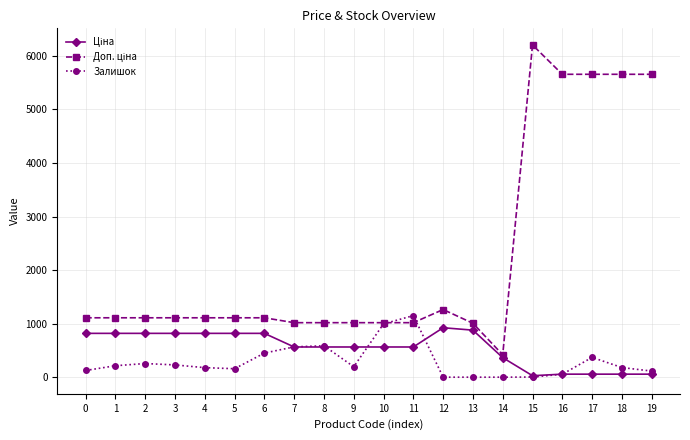

Which series changed the most between 4 and 11?

Залишок